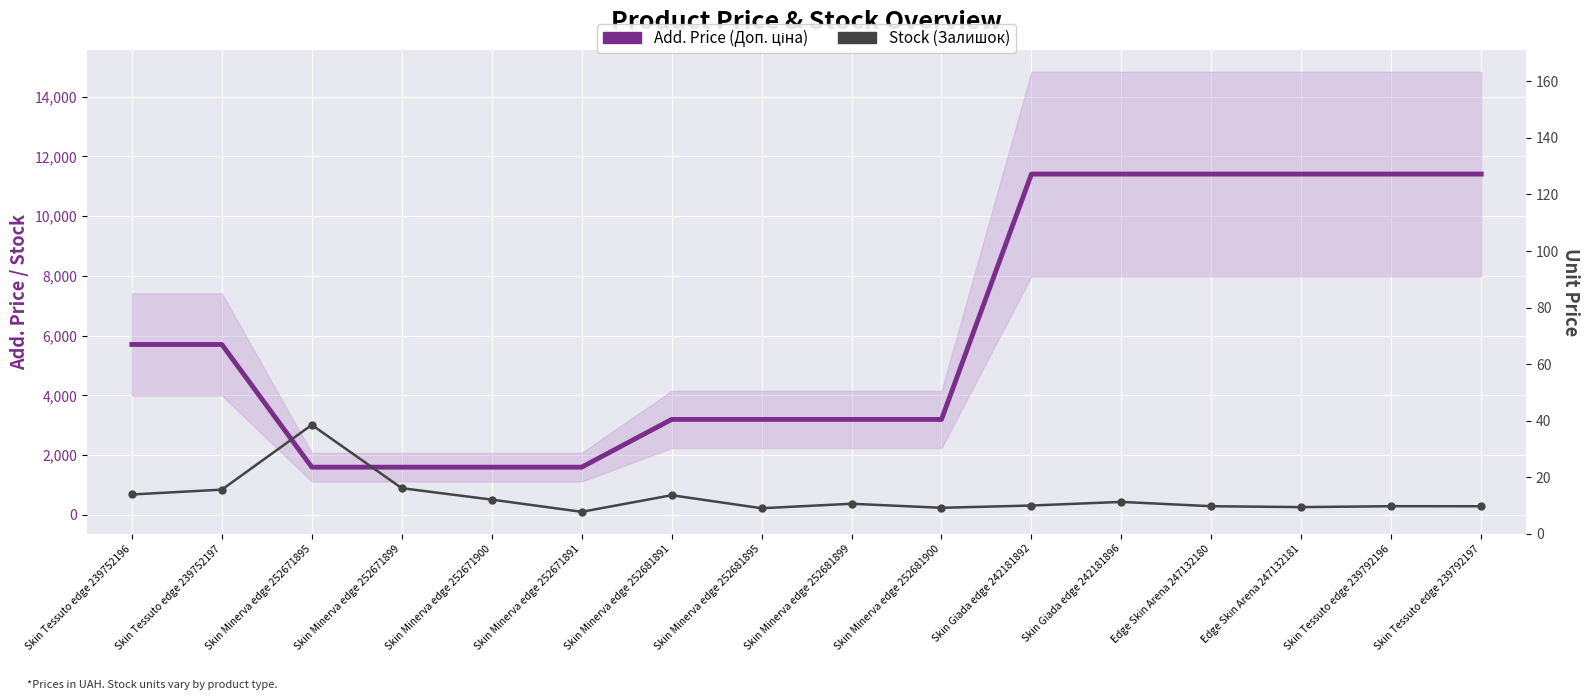

Reading left to right, transcribe all the data shown in this chart.

Add. Price (Доп. ціна): 5705	5705	1597	1597	1597	1597	3195	3195	3195	3195	11410	11410	11410	11410	11410	11410
Stock (Залишок): 683	845	3012	894	511	102	658	222	372	237	313	434	290	260	290	289